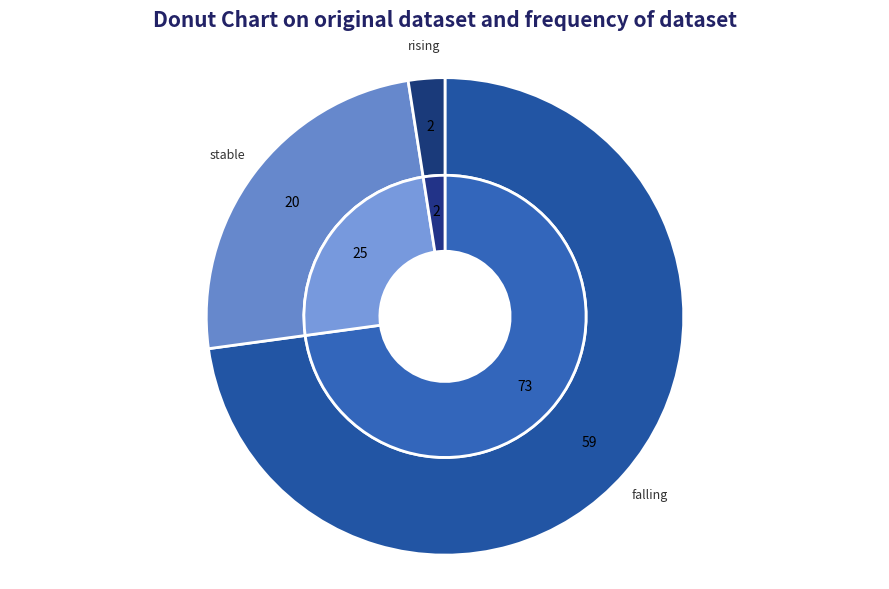

Which category has the smallest portion of the pie?

rising